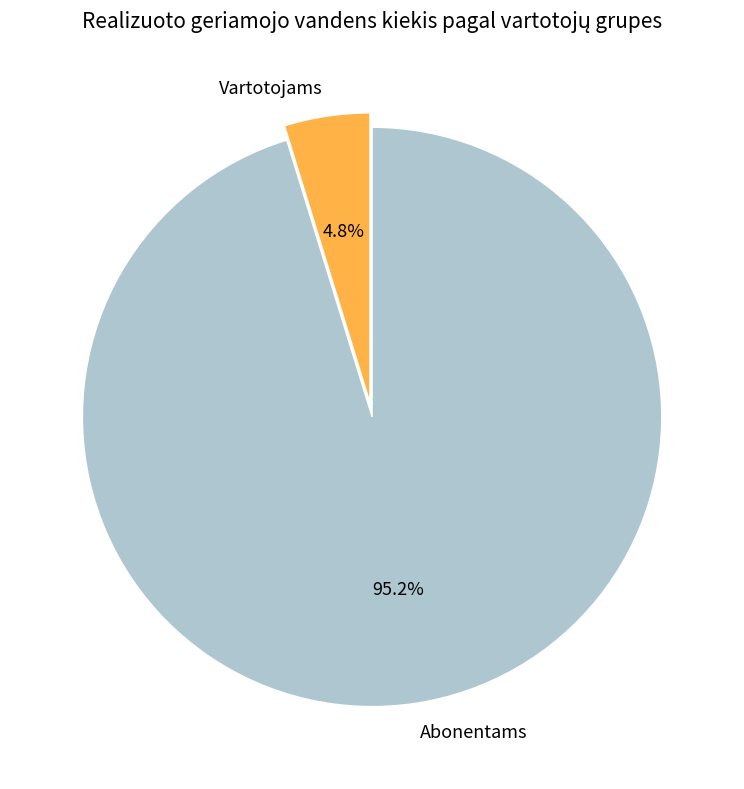

What is the total percentage of Abonentams and Vartotojams?

100.0%